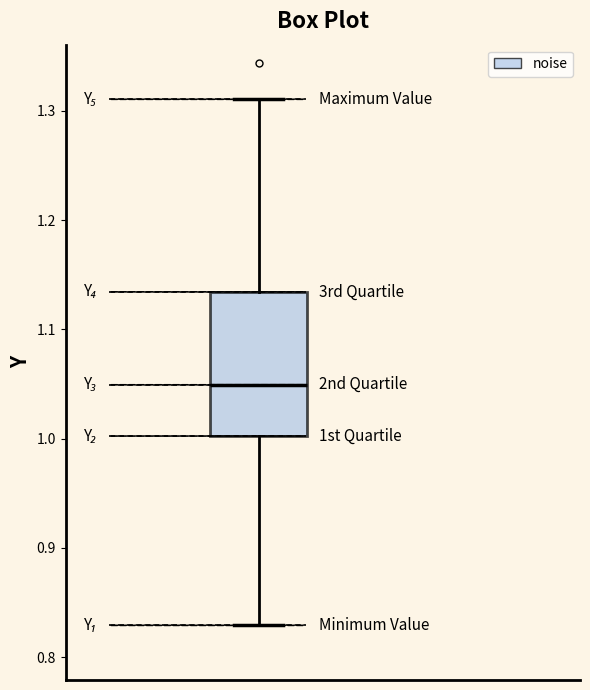

Read this box plot against the y-axis: the position of the median line, the range covered by the box, and the ends of both whiskers. The values are not printed on the chart, so give them approximately, as read against the axis.

median 1.05, box 1.00 to 1.13, whiskers 0.83 to 1.31